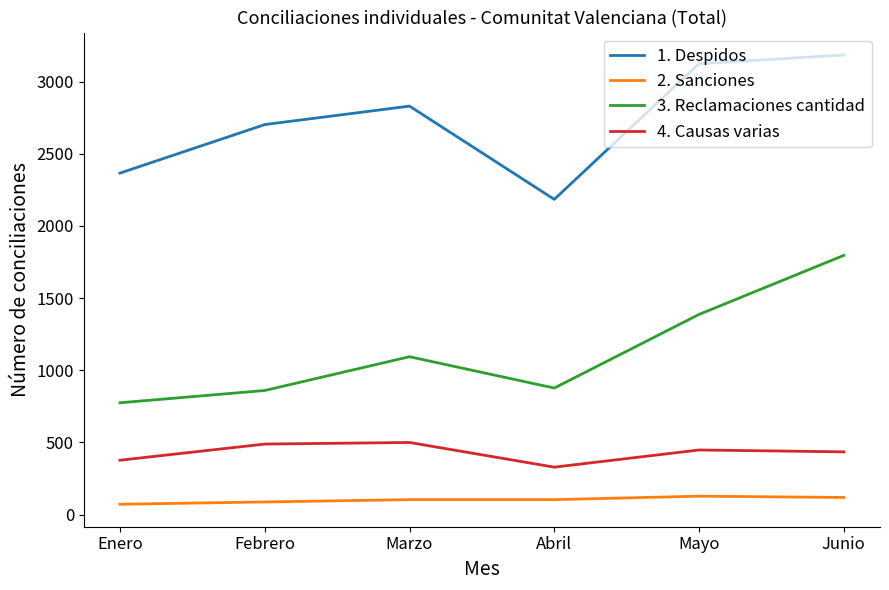

At which category is the sum across all series the highest?

Junio